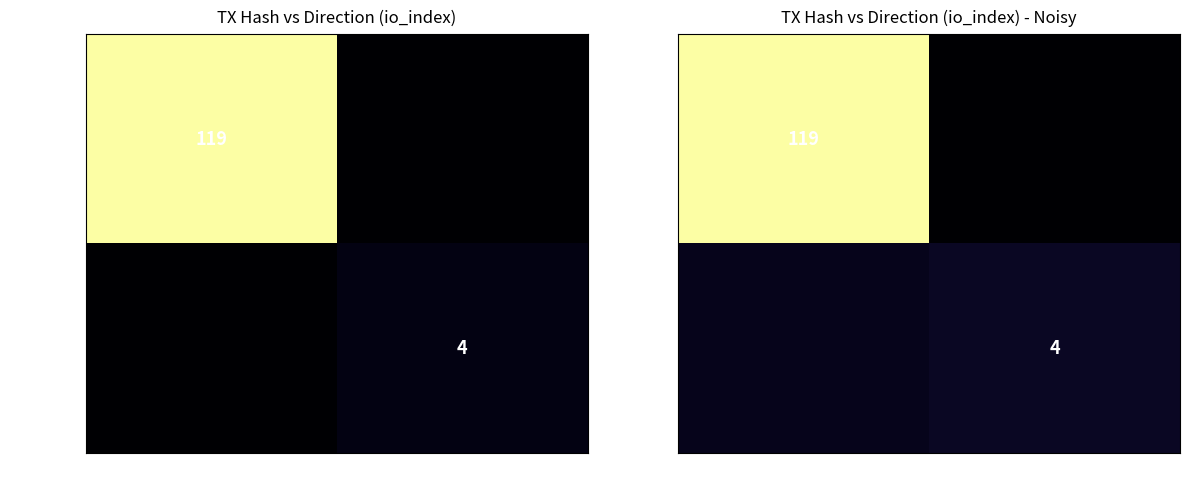

Which series has the largest range (max minus min)?

321cb772...